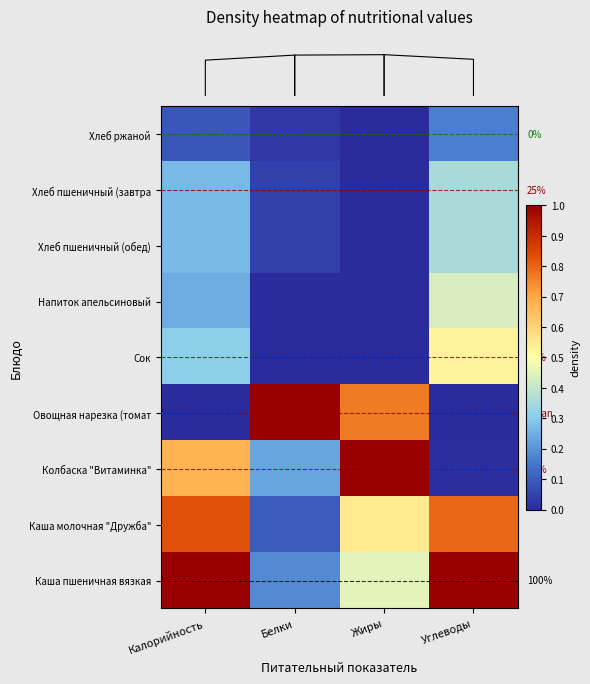

At how many categories does at least one series exceed 0?

4